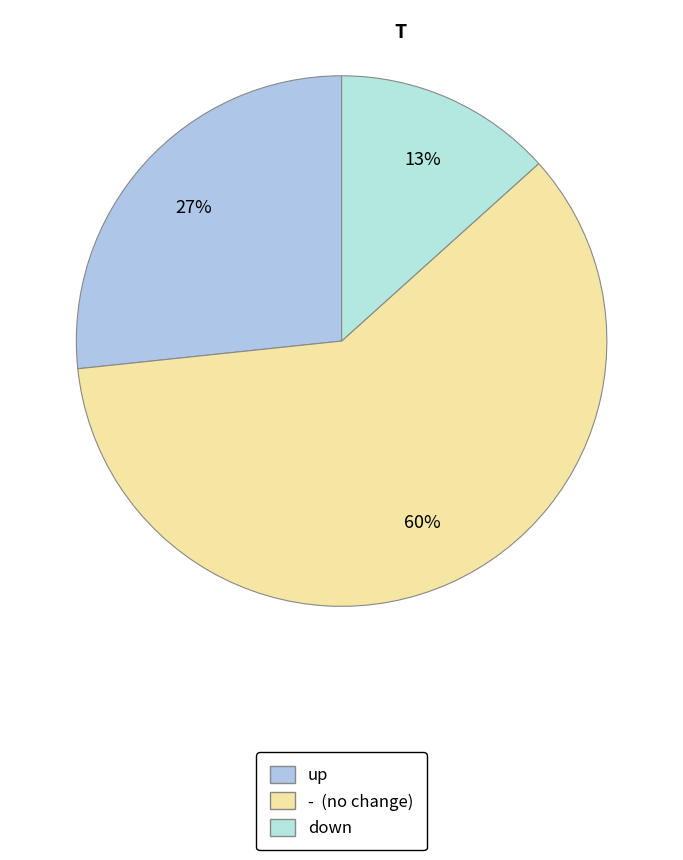

What percentage is the up slice, to the nearest percent?

27%